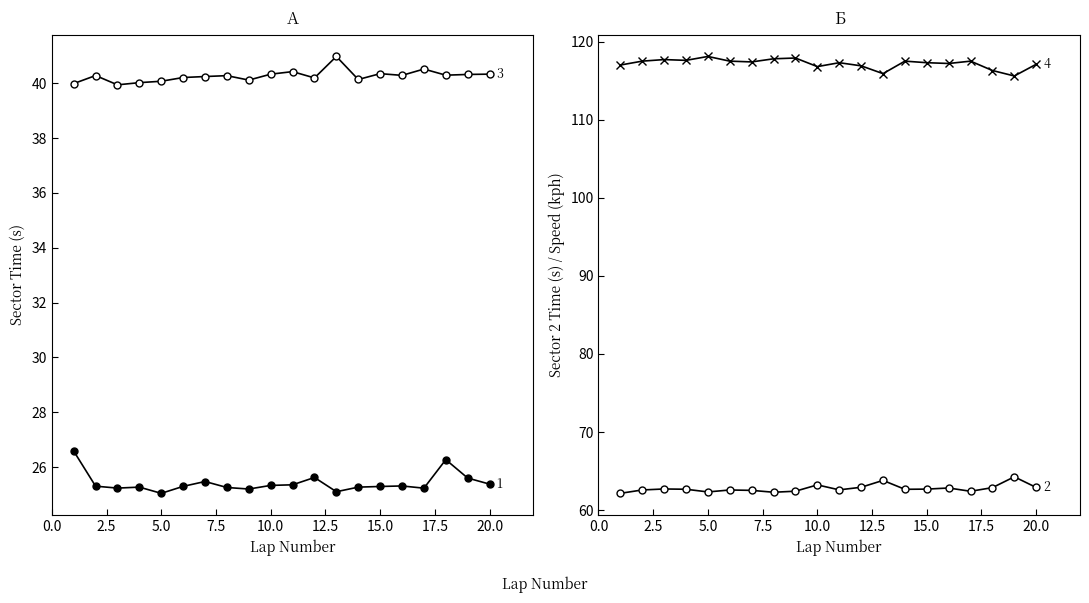

Rank the series at 20 from lowest to highest value.

S1_SECONDS, S3_SECONDS, S2_SECONDS, KPH